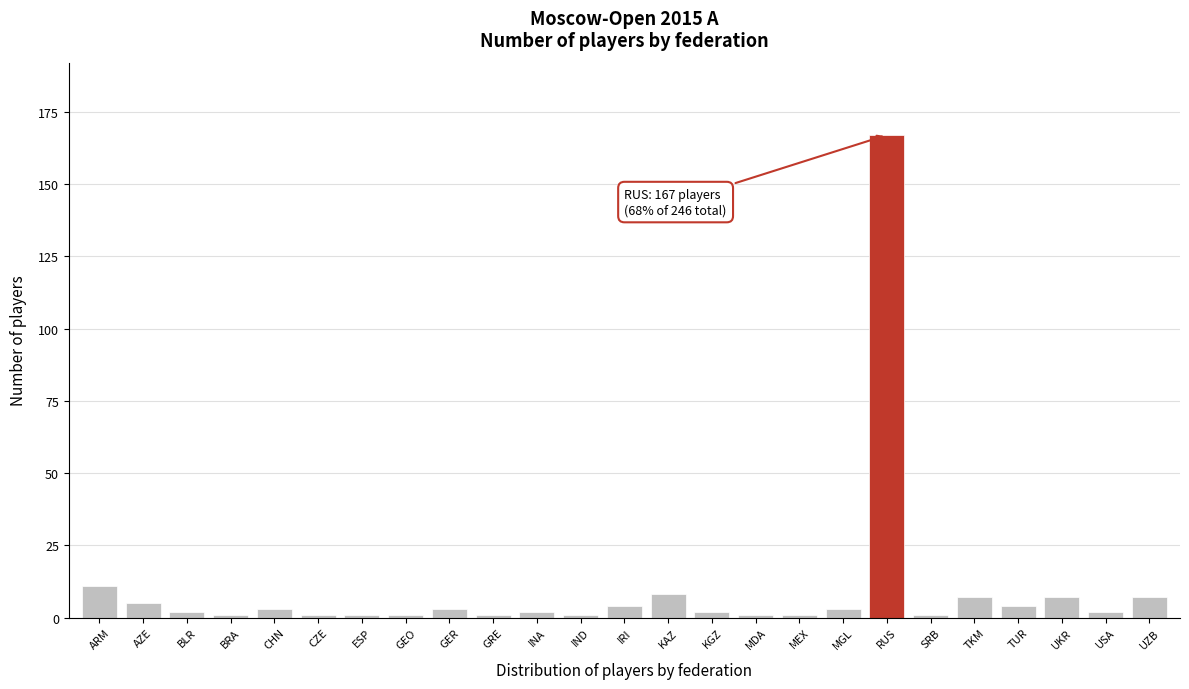

Reading left to right, extract all data points from this chart.

11	5	2	1	3	1	1	1	3	1	2	1	4	8	2	1	1	3	167	1	7	4	7	2	7